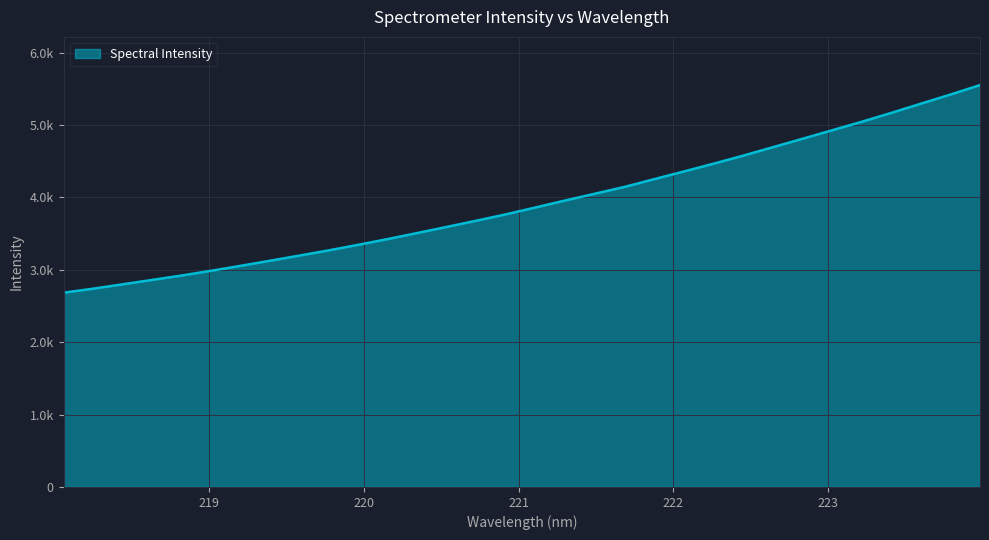

Does the chart have visible grid lines?

Yes